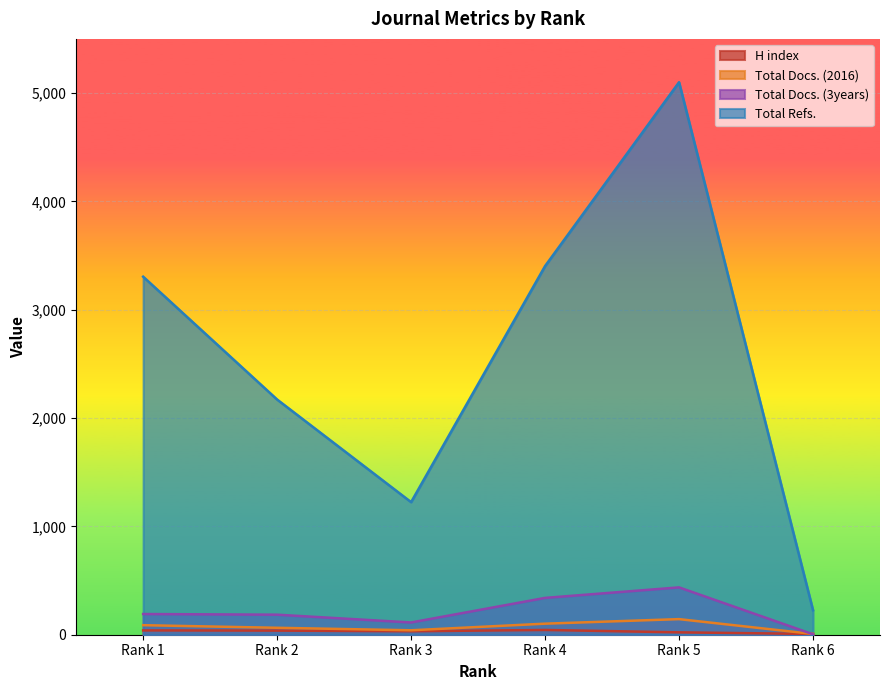

Count the Total Docs. (3years) values in the range 113 to 340.

4